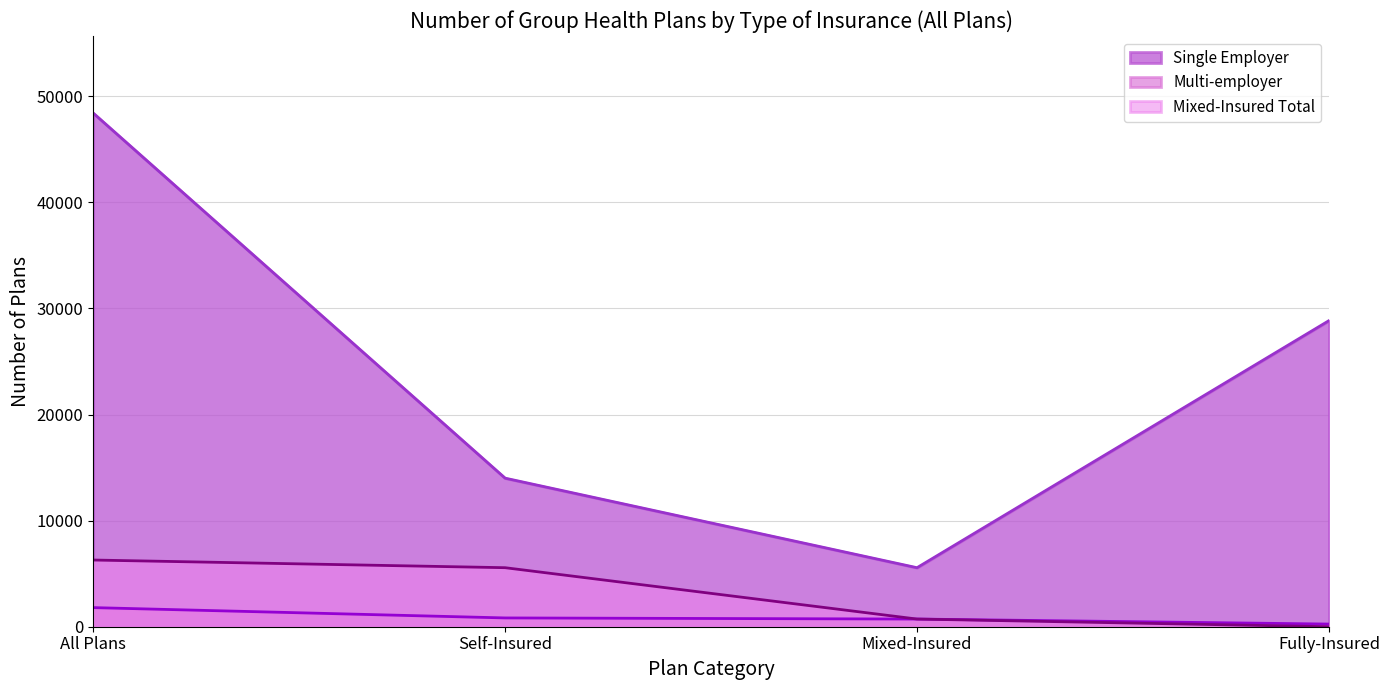

List the labels in order of Single Employer value, largest first.

All Plans, Fully-Insured, Self-Insured, Mixed-Insured